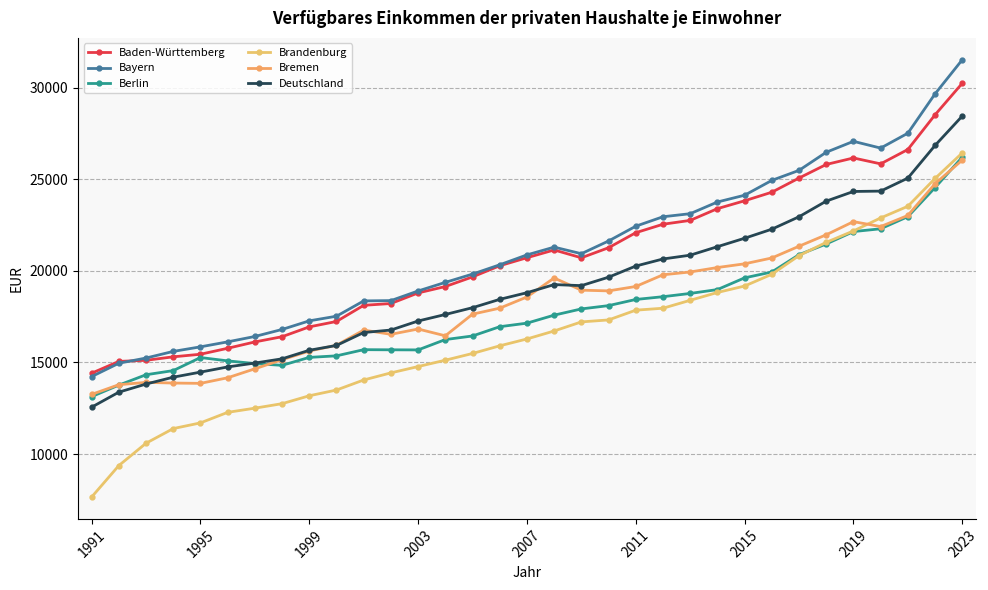

How many lines are shown in the chart?

6